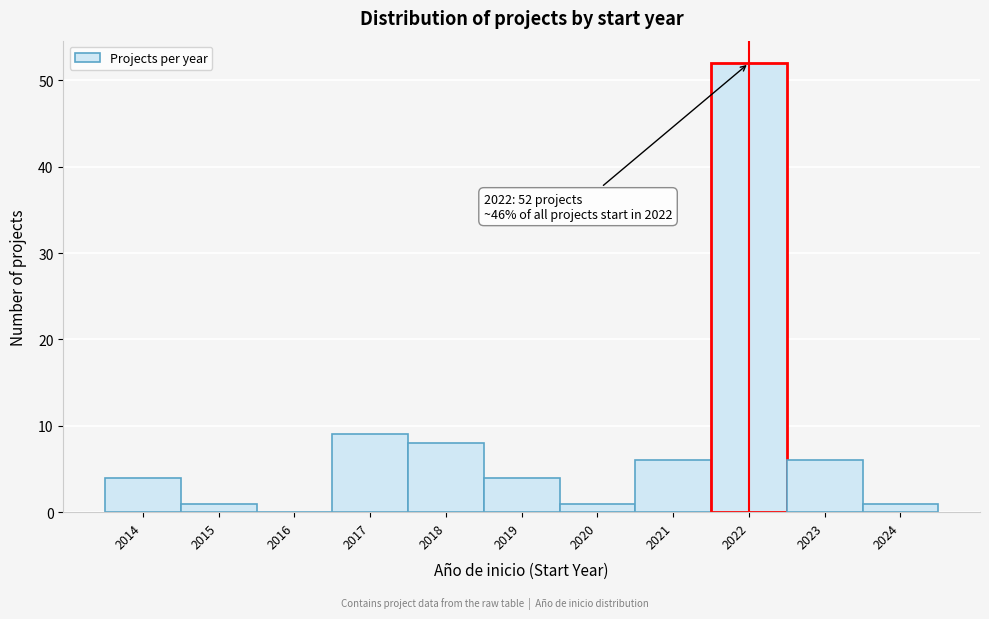

Reading left to right, transcribe all the data shown in this chart.

2014=4	2015=1	2016=0	2017=9	2018=8	2019=4	2020=1	2021=6	2022=52	2023=6	2024=1